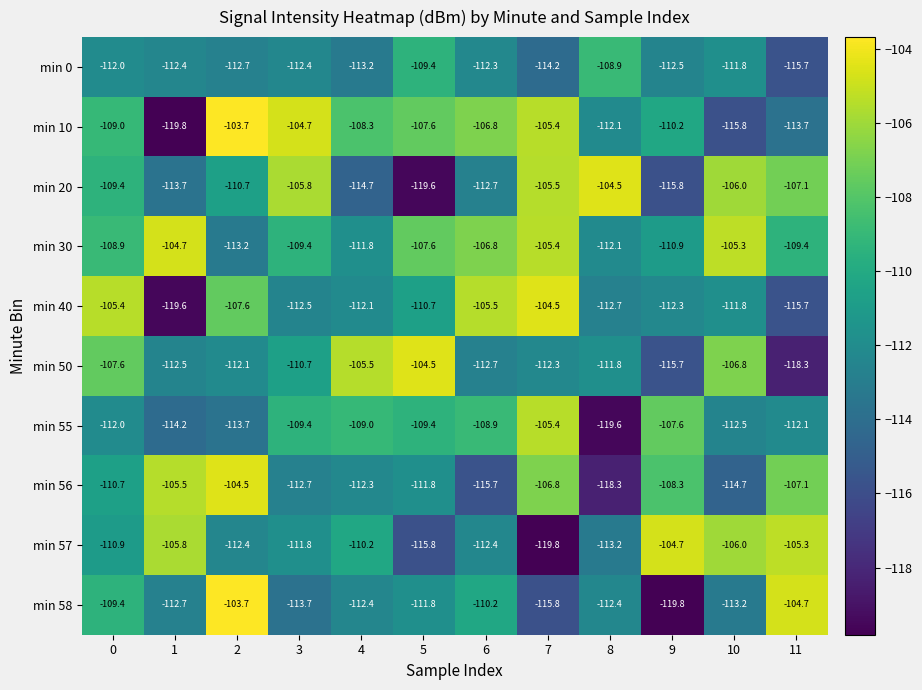

What is the difference between the highest and lowest values at 3?

9.0